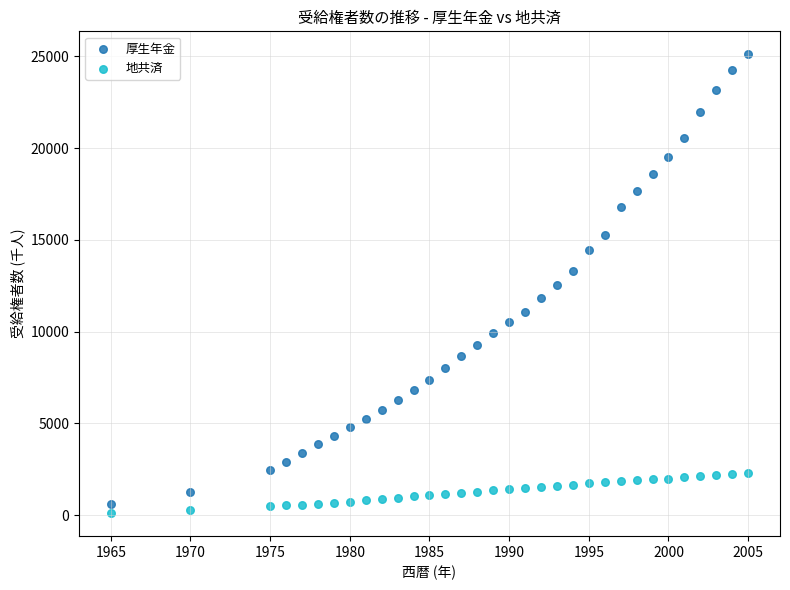

Which series contains the lowest Y value?

地共済